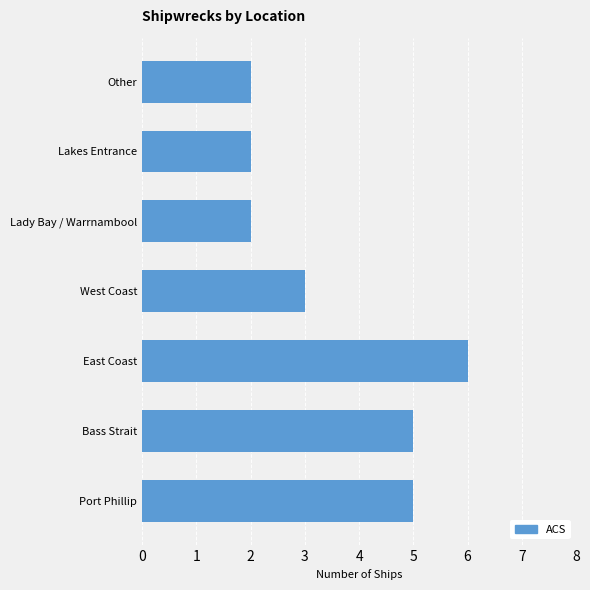

True or false: the data shows 2 at Lakes Entrance.

True